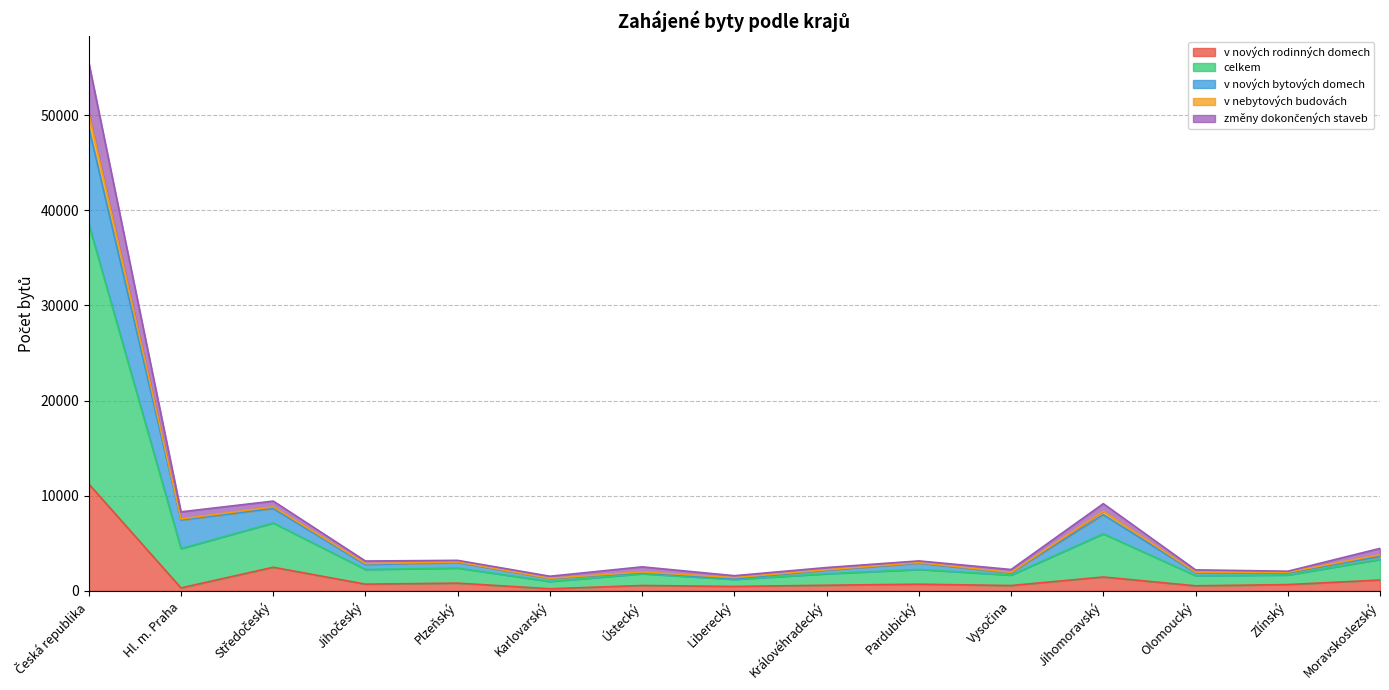

At which category is the sum across all series the highest?

Česká republika